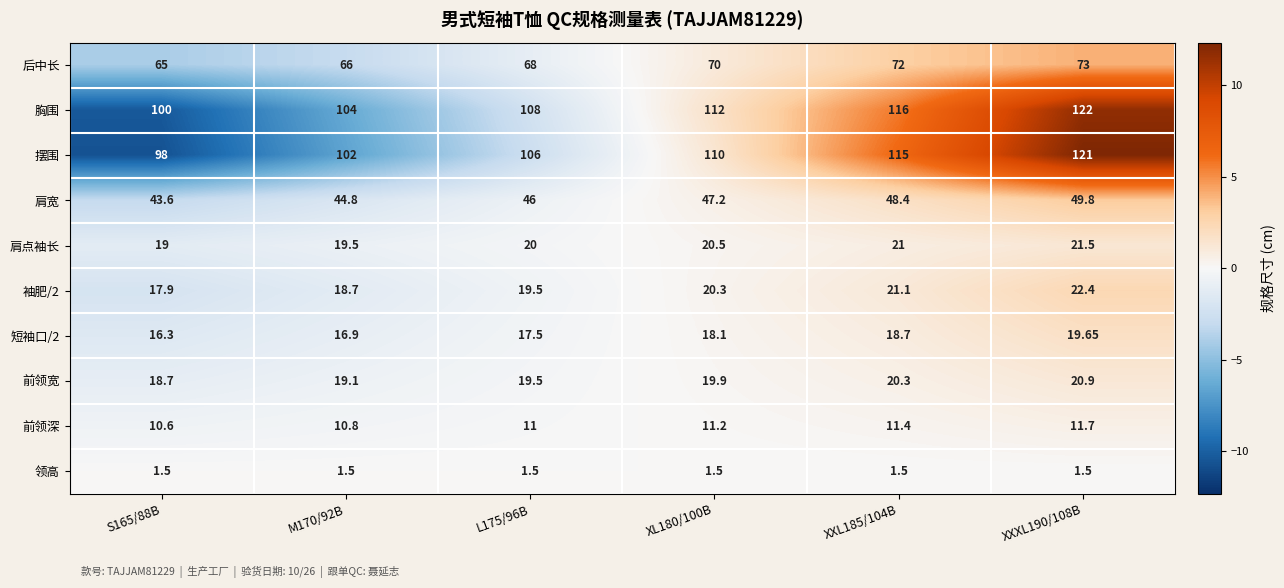

Which series changed the most between S165/88B and XXXL190/108B?

摆围